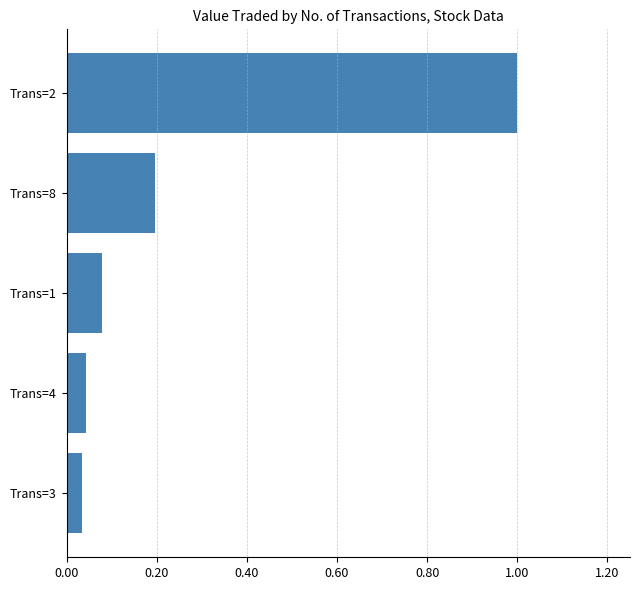

Is it true that the value at Trans=8 is 0.2?

True